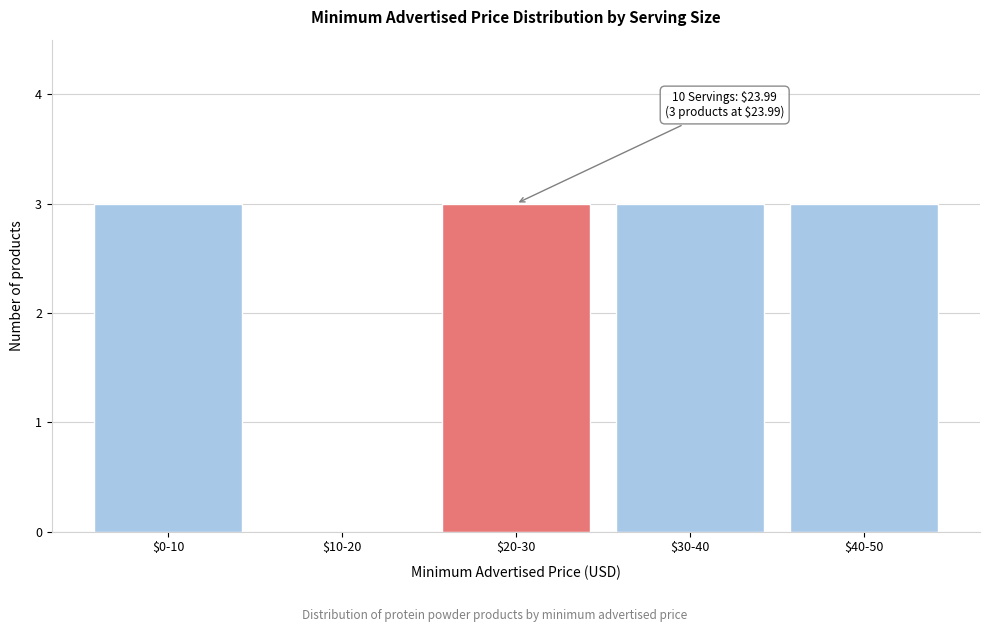

What is the greatest value displayed?

3